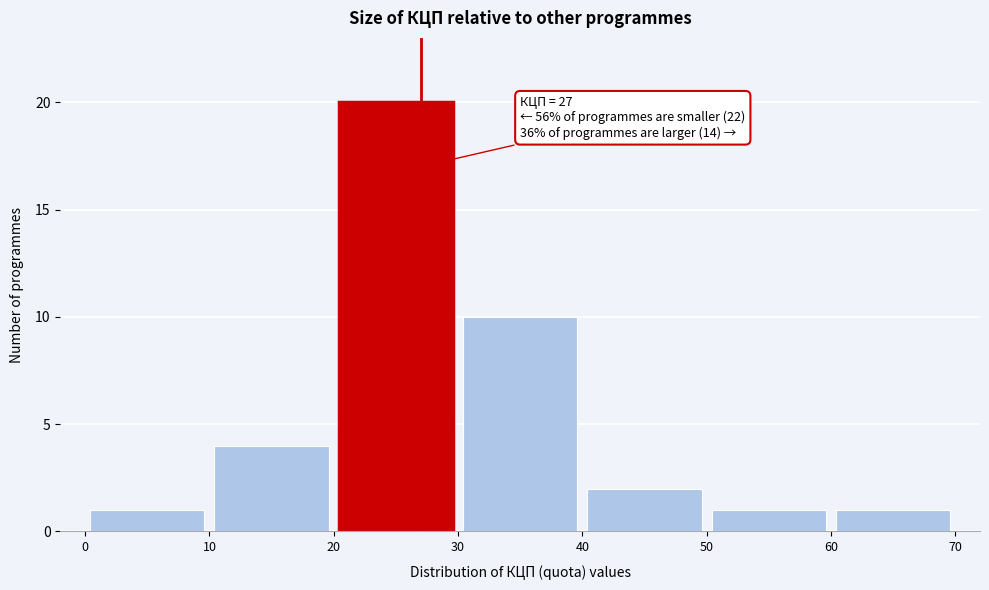

Over which range of the x-axis is the bar tallest?

20 to 30